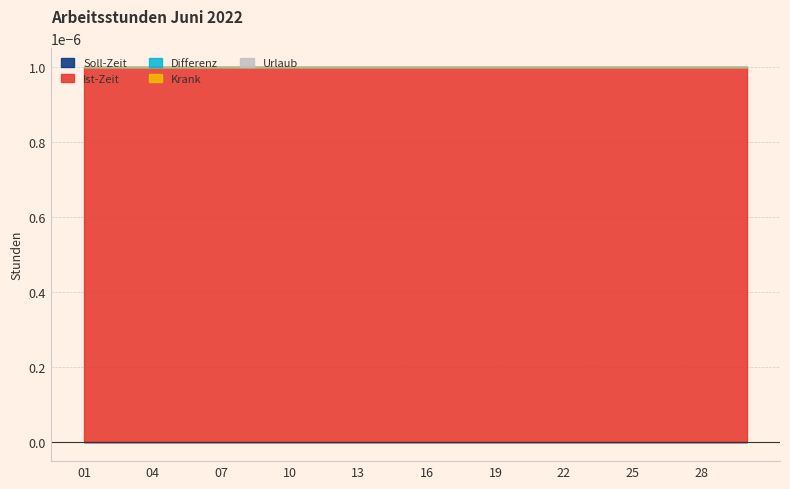

Which series has the largest range (max minus min)?

Soll-Zeit